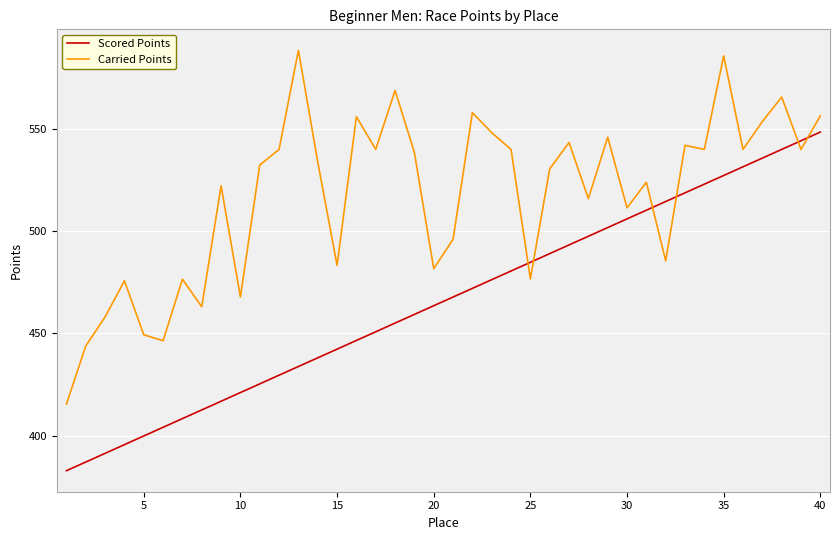

What is the difference between the maximum and minimum values in the Scored Points series?

165.6